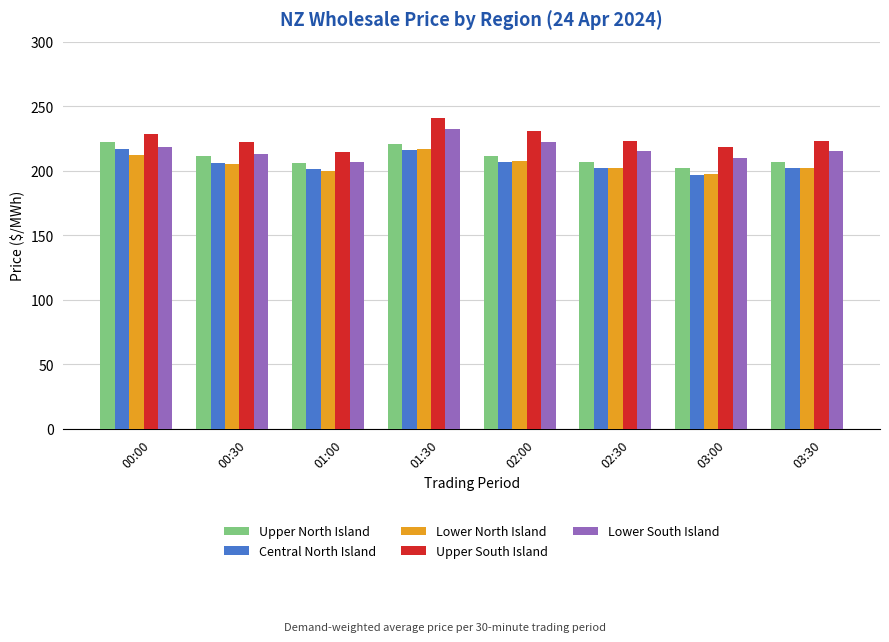

Is the value of Lower South Island at 00:00 greater than the value of Upper North Island at 02:00?

Yes